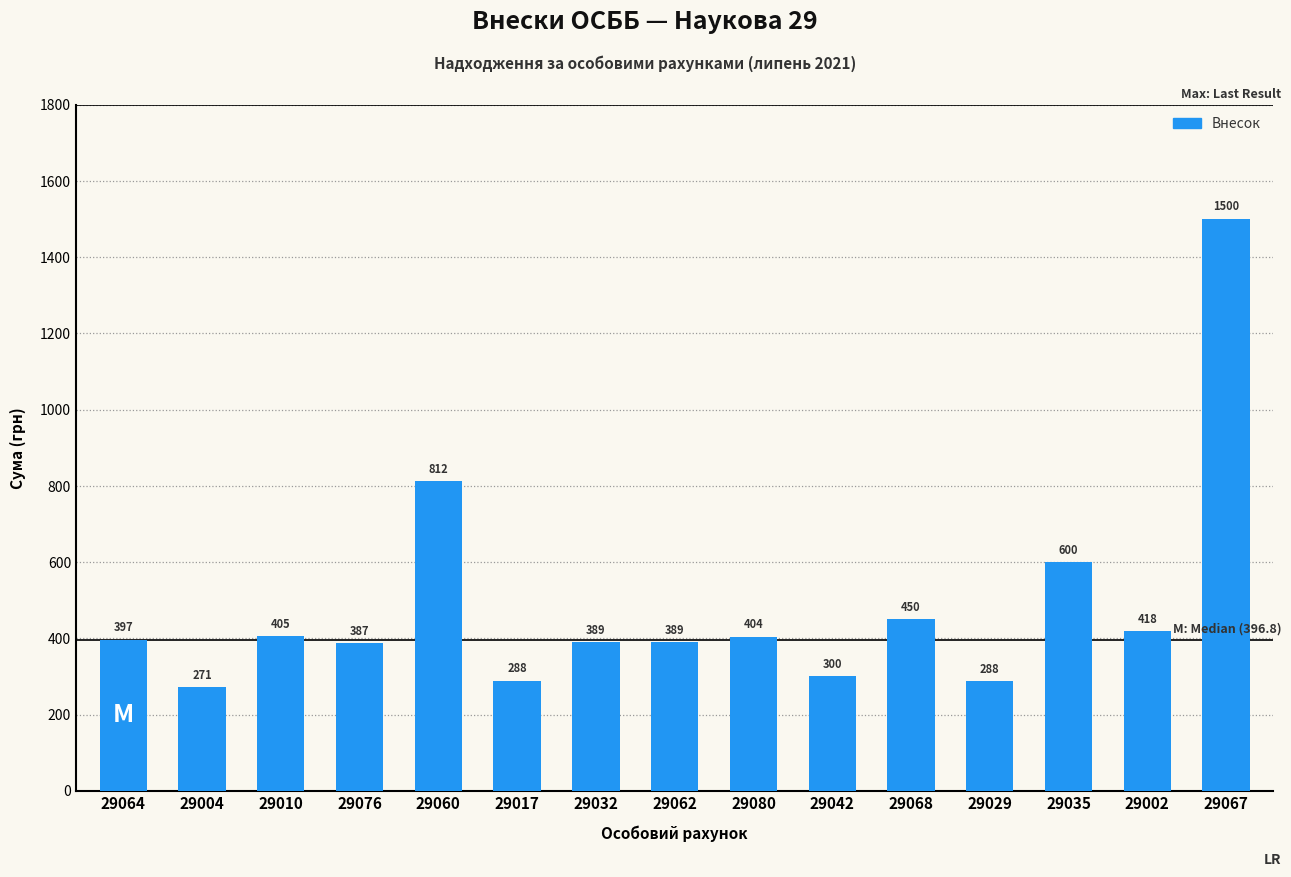

Read the value at 29004.

271.0